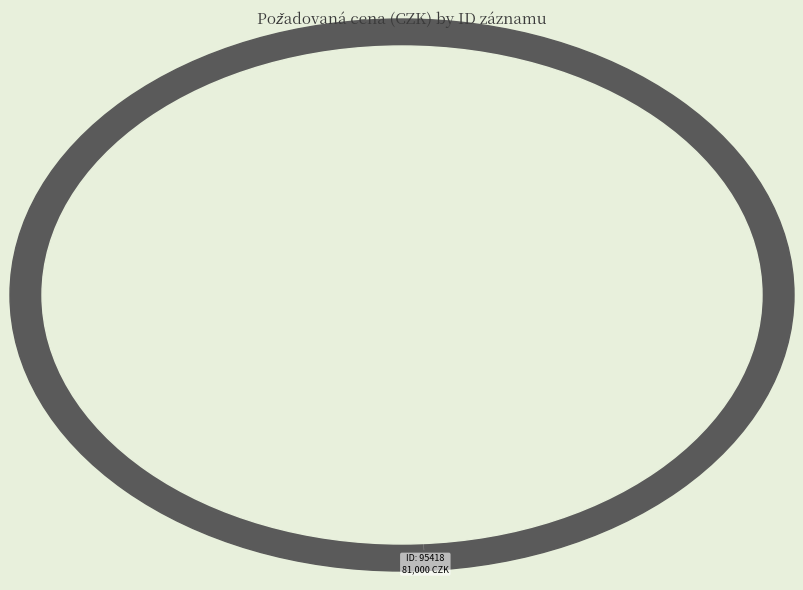

Count the number of slices in the pie.

9